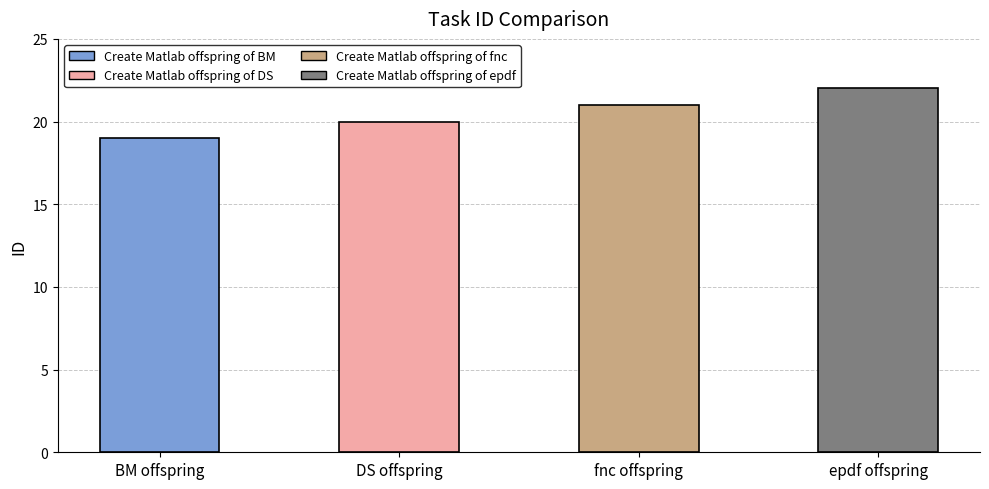

Between BM offspring and fnc offspring, which is larger?

fnc offspring